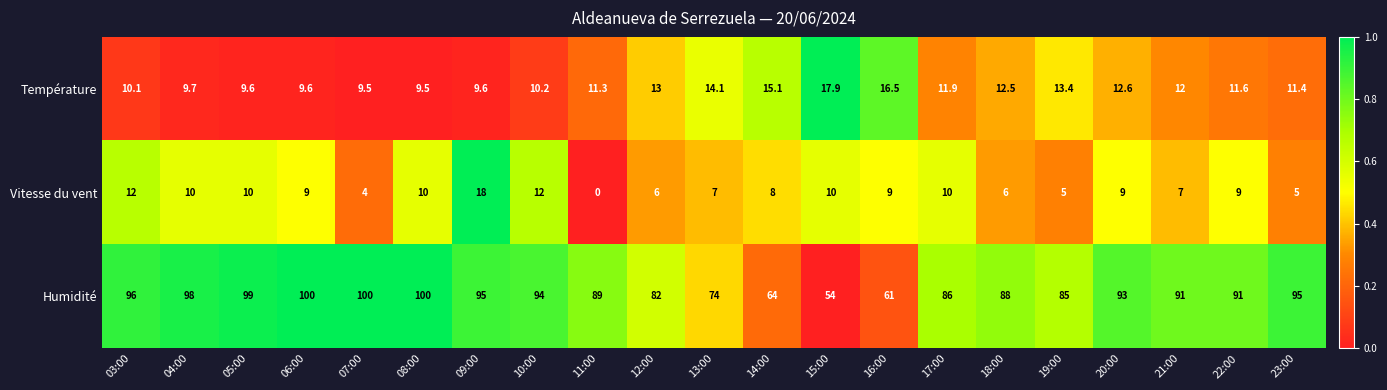

True or false: Température has a value of 24.5 at 14:00.

False